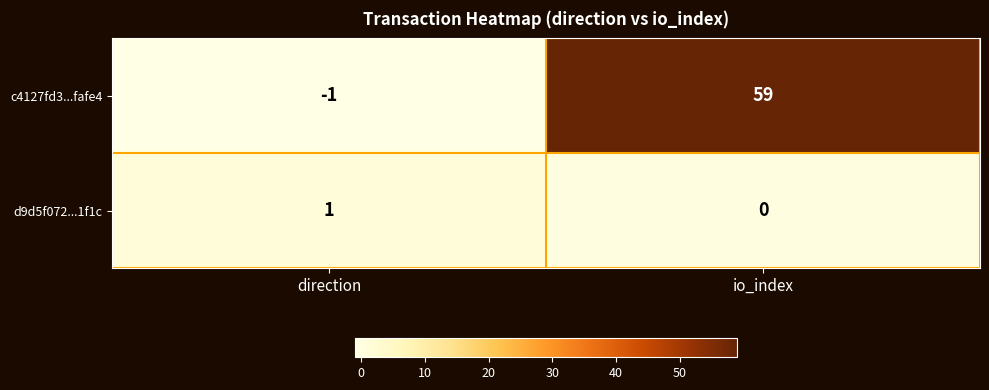

What is the average value of the c4127fd3...fafe4 series?

29